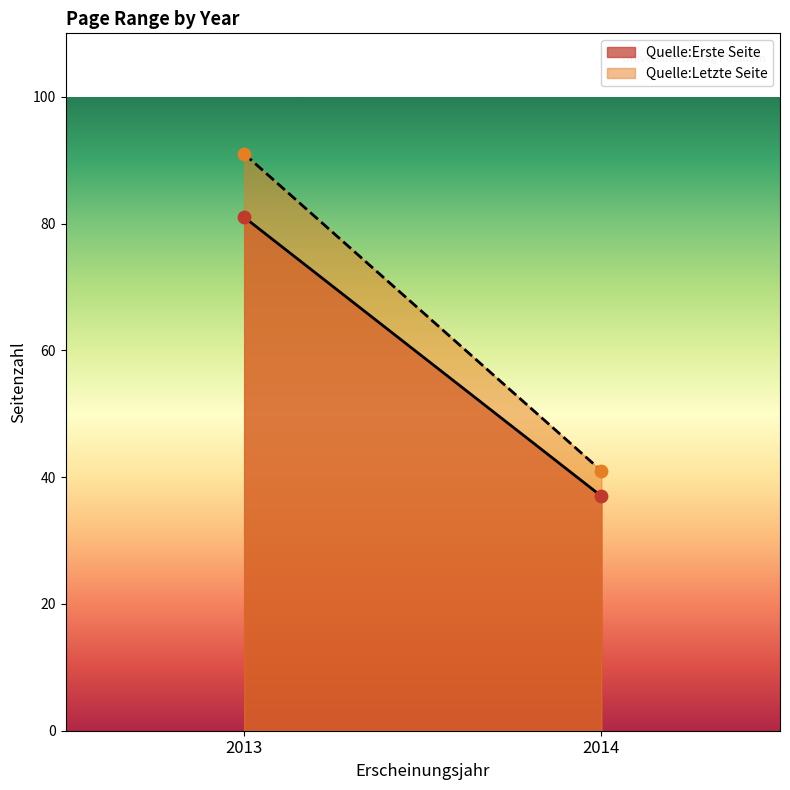

Which series contains the highest Y value?

Quelle:Letzte Seite